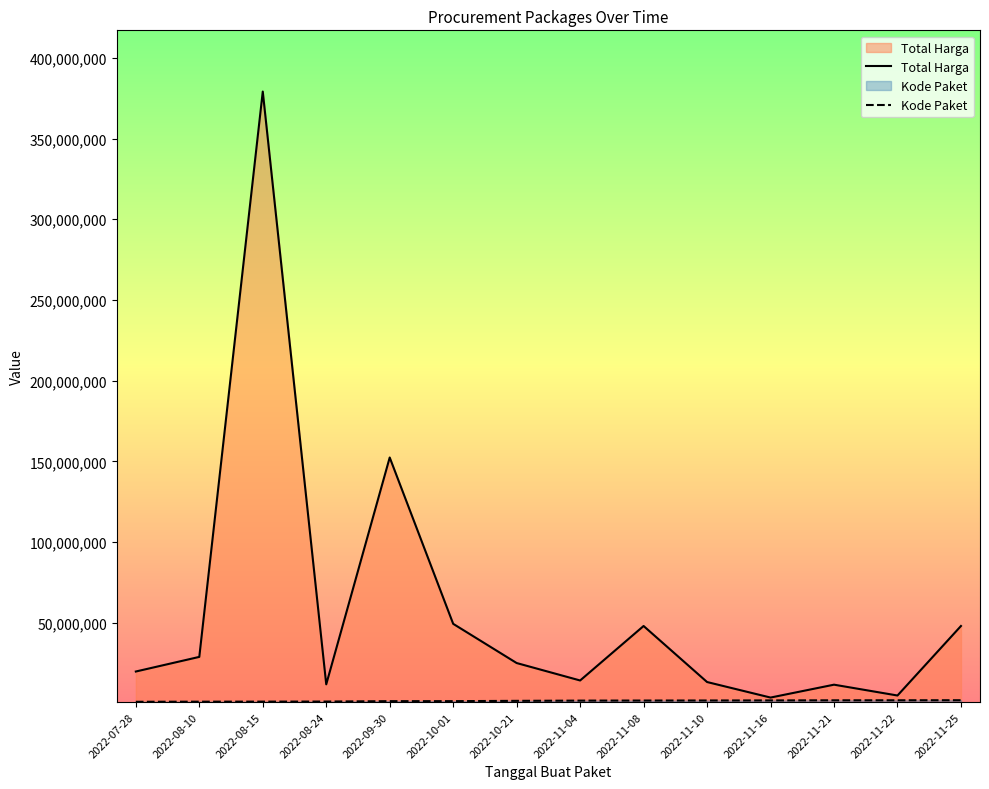

What is the spread (max minus min) of values at 2022-11-21?

9678550